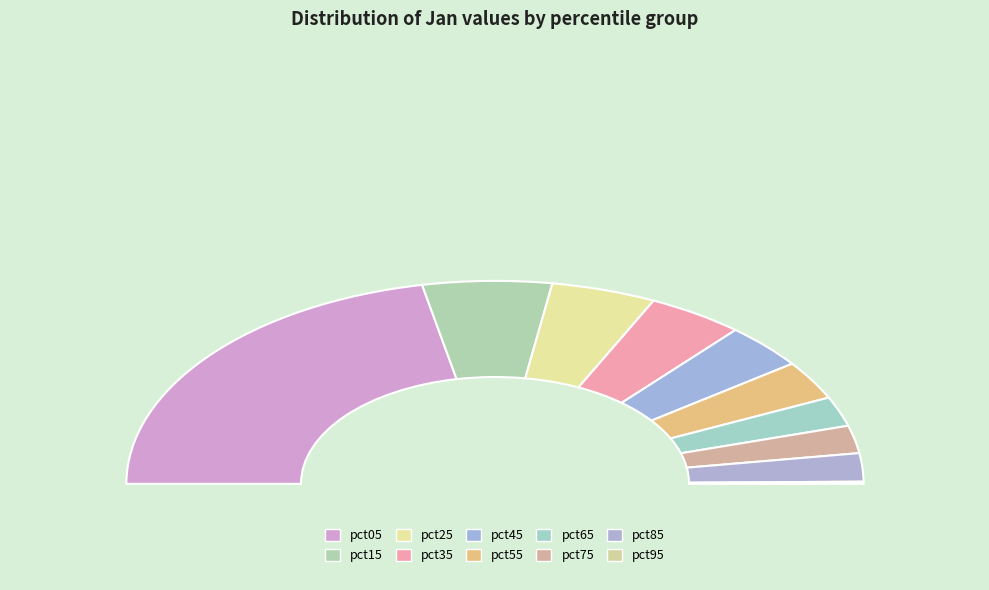

To the nearest percent, what is the average slice percentage?

10%